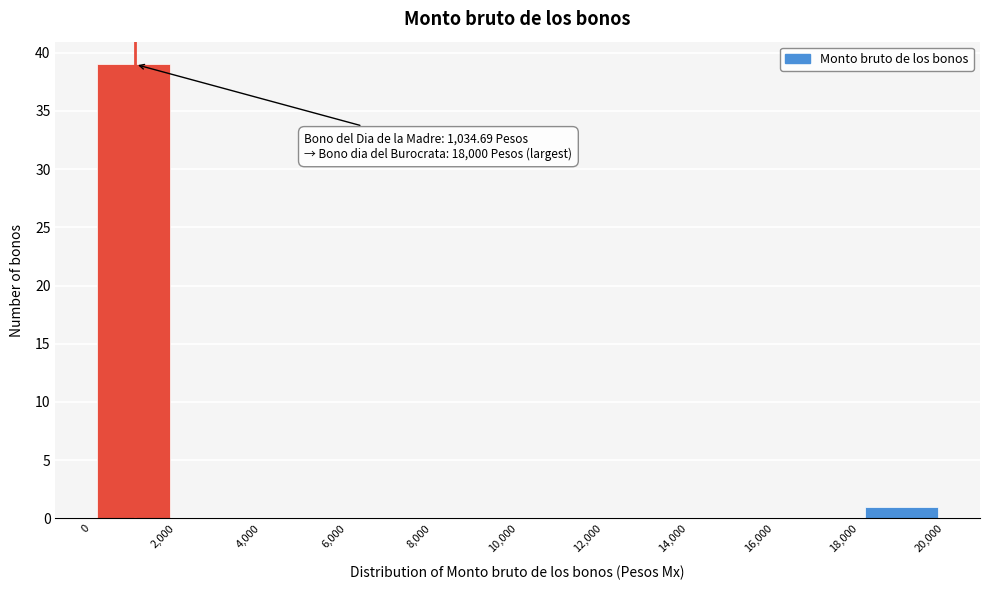

Over which range of the x-axis is the bar tallest?

0 to 2,000